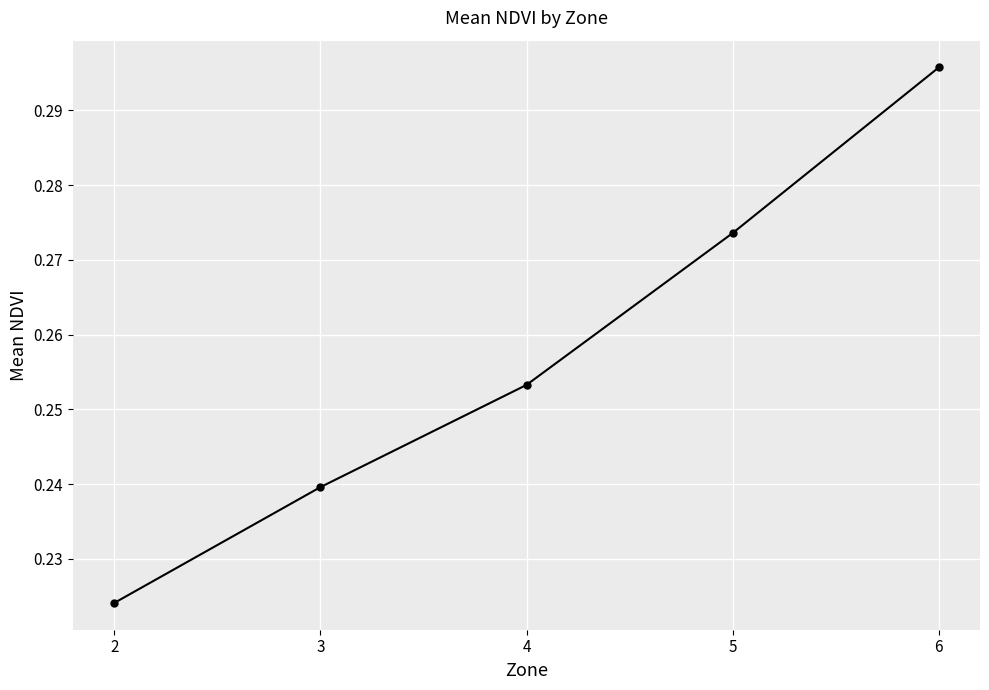

What is the sum of the values at 5 and 4?

0.5